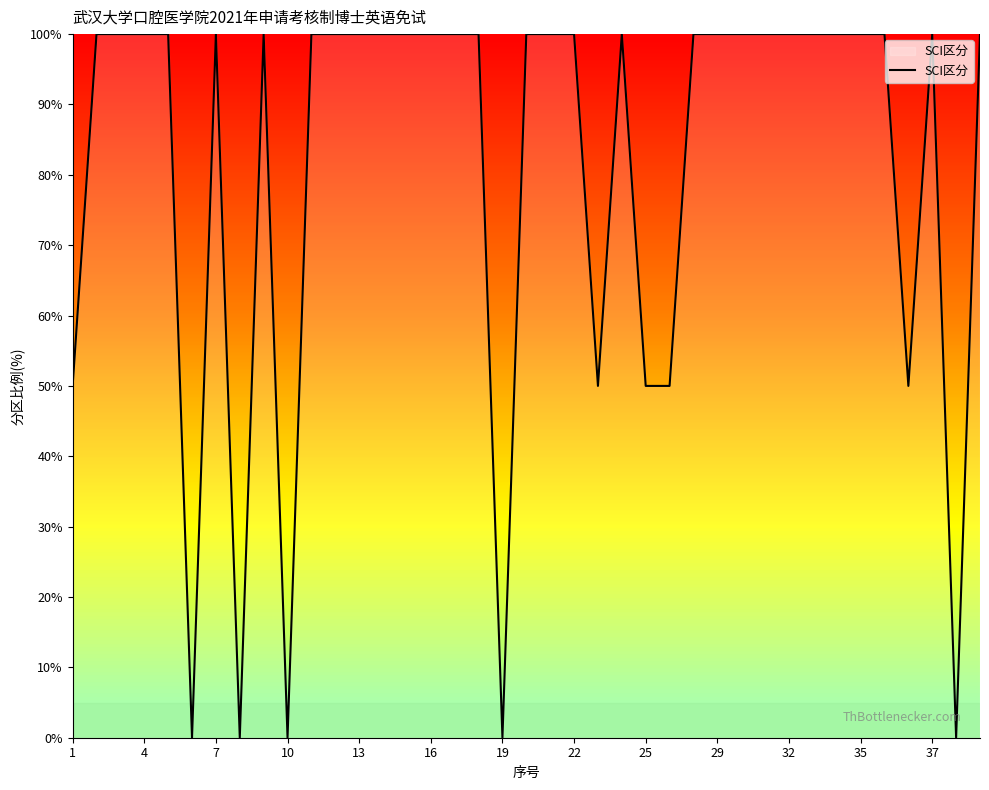

Does the chart have visible grid lines?

No